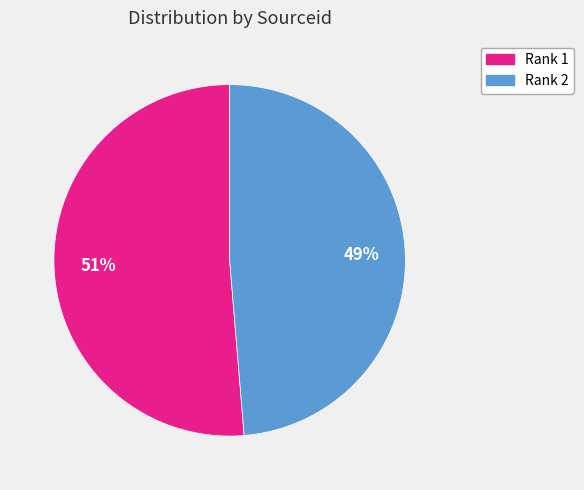

Which category has the smallest portion of the pie?

Rank 2